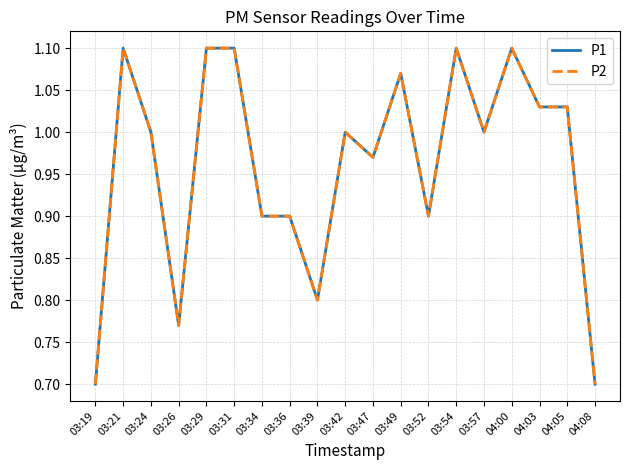

True or false: P1 has a value of 0.3 at 03:34.

False